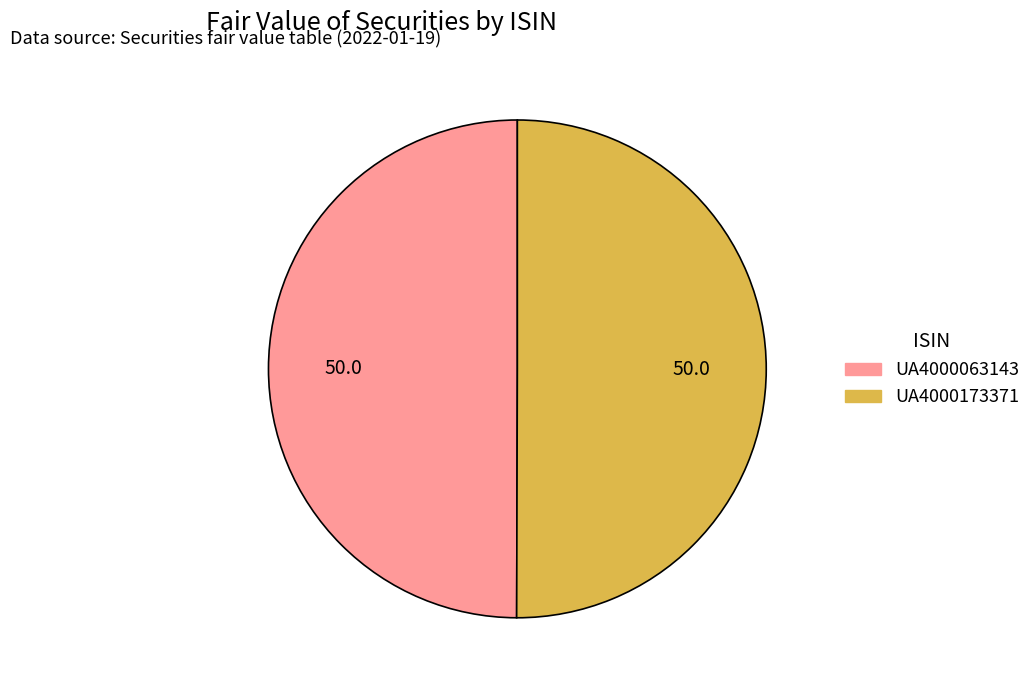

Do UA4000173371 and UA4000063143 together represent more than half of the pie?

Yes